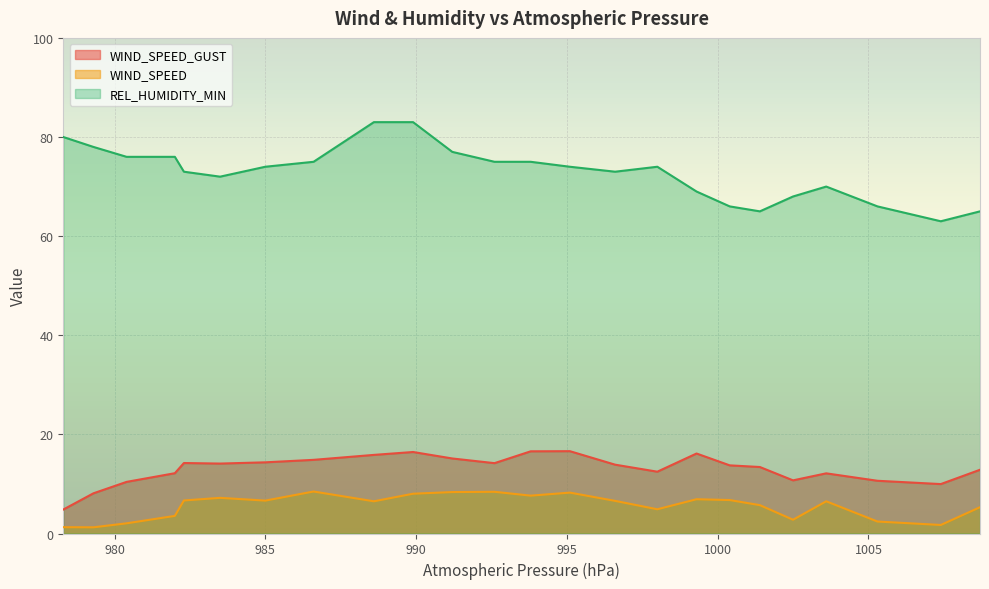

Which series has the largest total across all categories?

REL_HUMIDITY_MIN